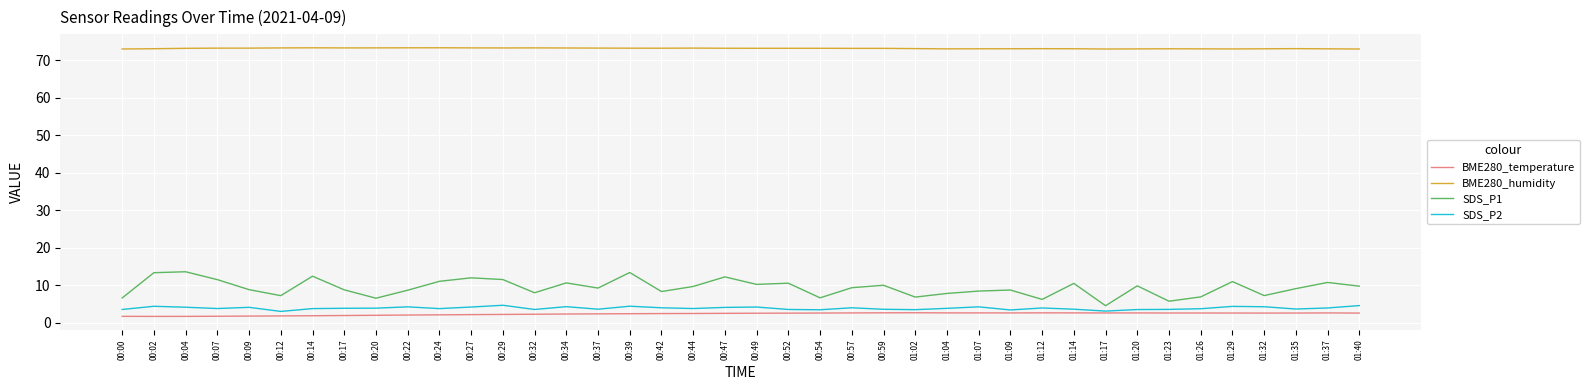

Which series has the largest total across all categories?

BME280_humidity